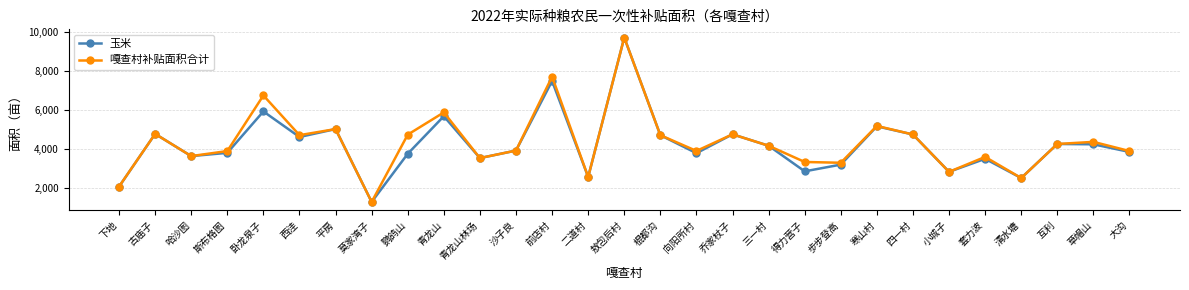

What is the maximum value shown in the chart?

9720.4